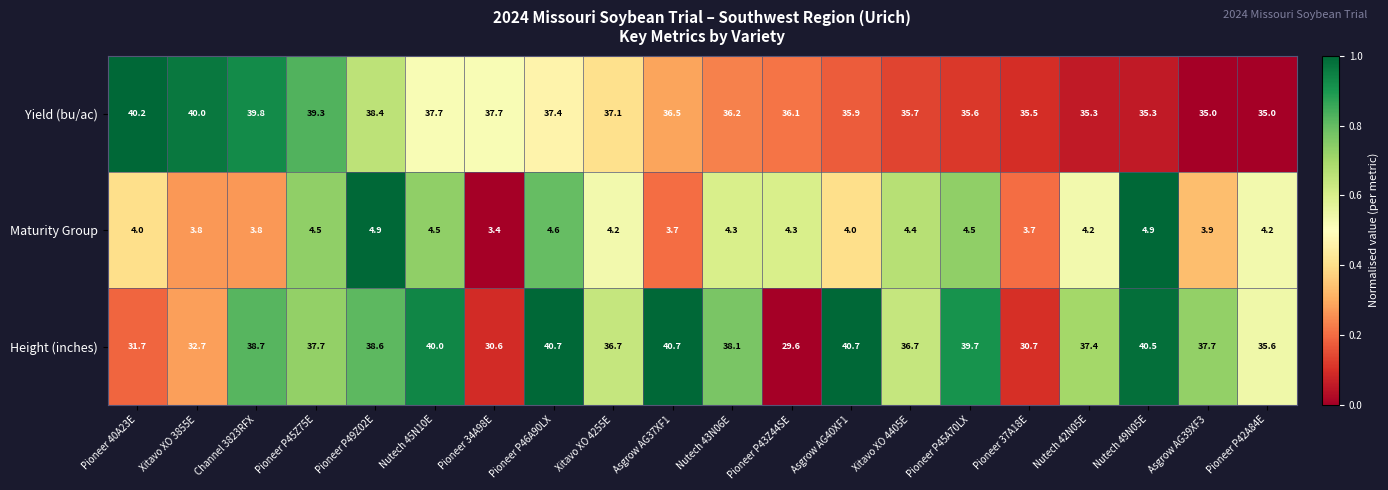

Which category has the lowest value in the Height (inches) series?

Pioneer P43Z44SE